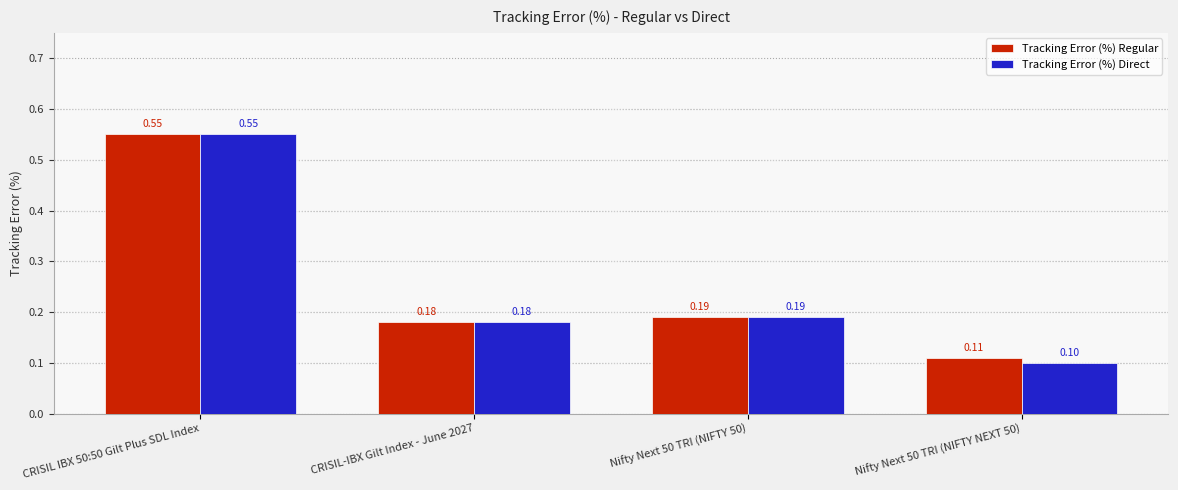

What is the difference between the maximum and second lowest values in the Tracking Error (%) Regular series?

0.4